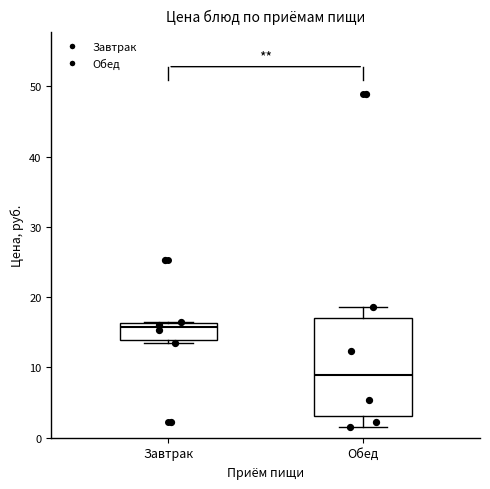

Reading left to right, read every box against the y-axis: the position of its median line, the range the box covers, and the ends of its whiskers. The values are not printed on the chart, so give them approximately, as read against the axis.

Завтрак: median 16 (just below the box's upper edge), box 14 to 16, whiskers 13 to 16
Обед: median 9, box 3 to 17, whiskers 2 to 19